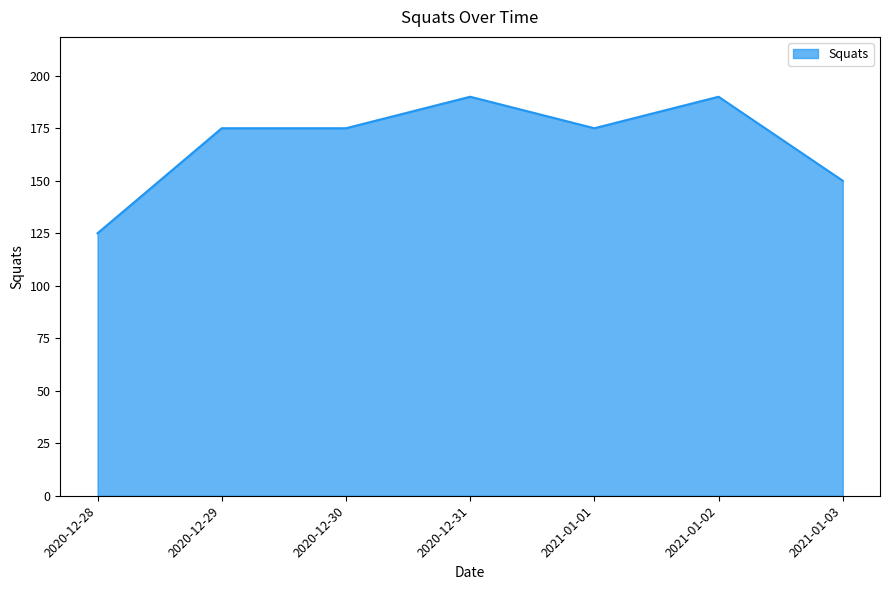

Which has a higher value, 2020-12-29 or 2021-01-03?

2020-12-29